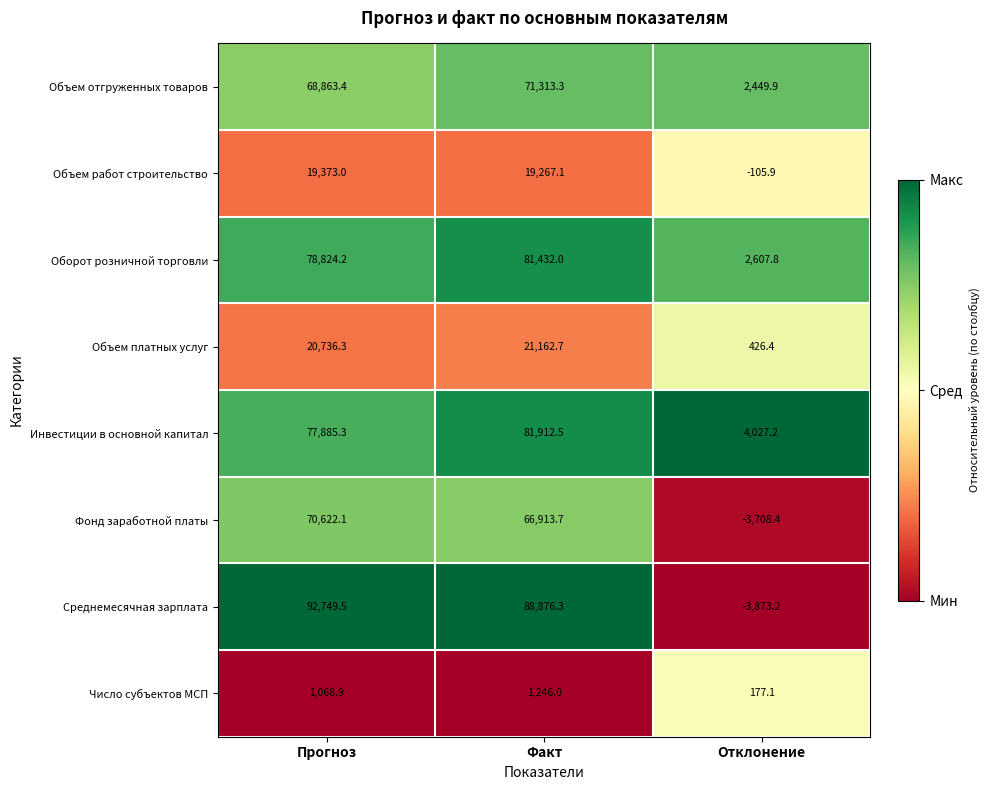

Which series changed the most between Факт and Отклонение?

Среднемесячная зарплата